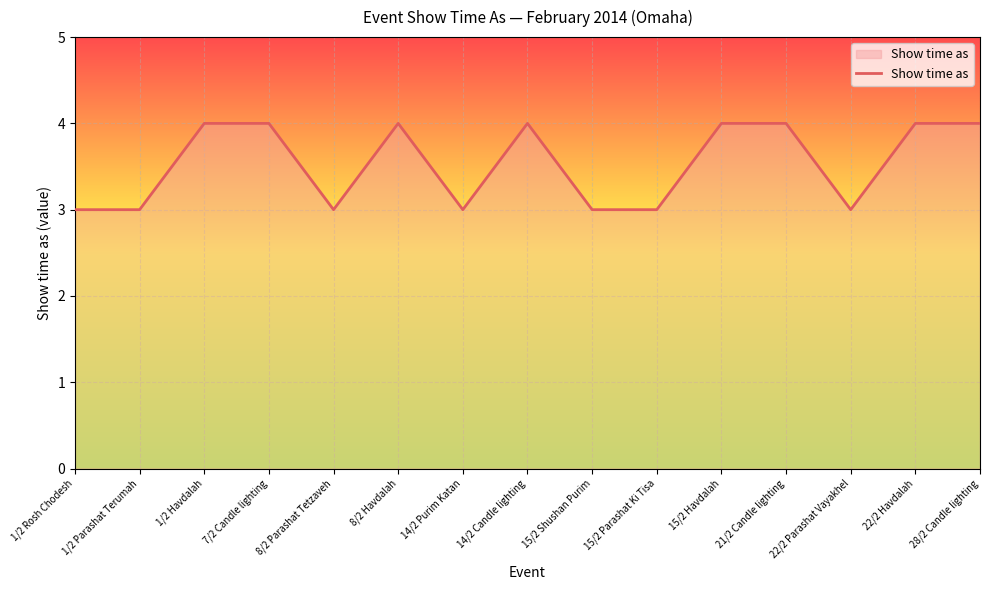

What position from the left is 14/2 Purim Katan?

7